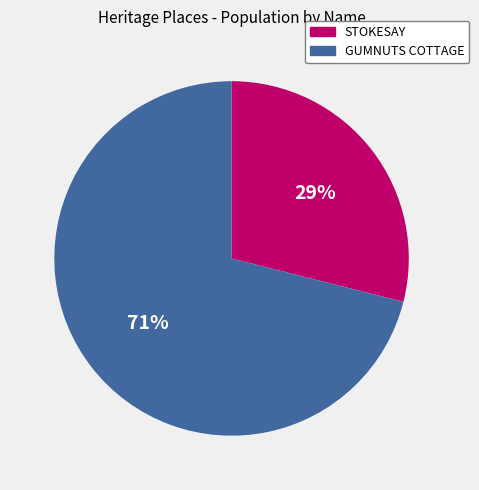

Between GUMNUTS COTTAGE and STOKESAY, which is larger?

GUMNUTS COTTAGE